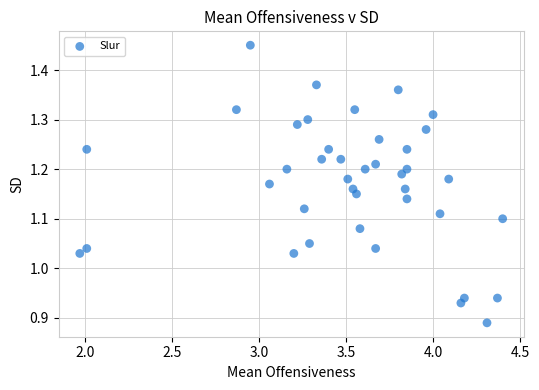

What is the range of X values (max minus min)?

2.4